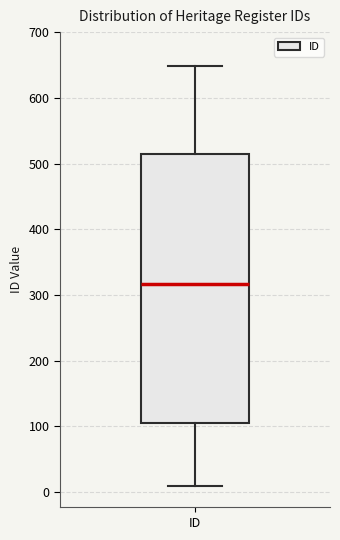

Where is the lower edge of the box for ID on the y-axis? The values are not printed on the chart, so give them approximately, as read against the axis.

110